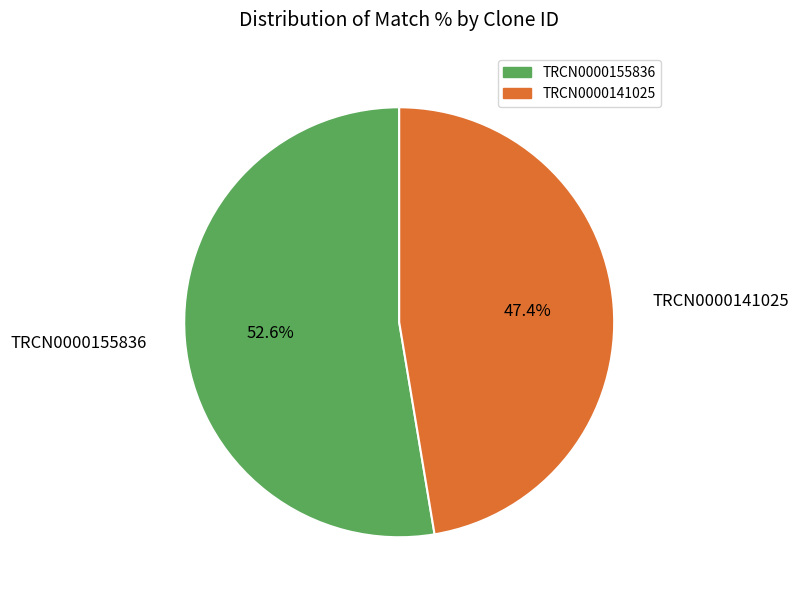

To the nearest percent, what portion does TRCN0000155836 represent?

53%